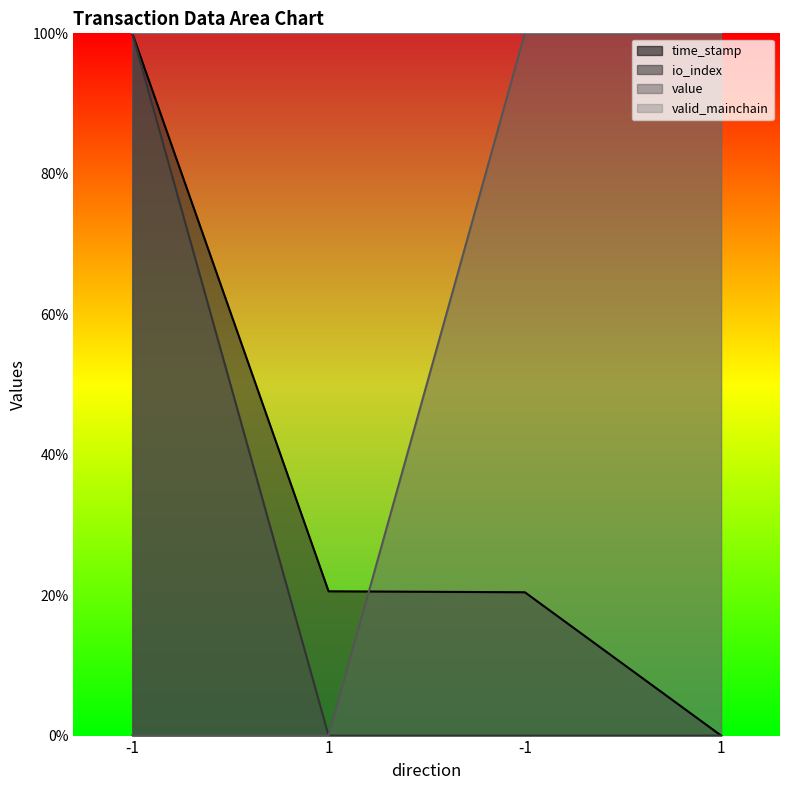

Which series has the largest total across all categories?

valid_mainchain